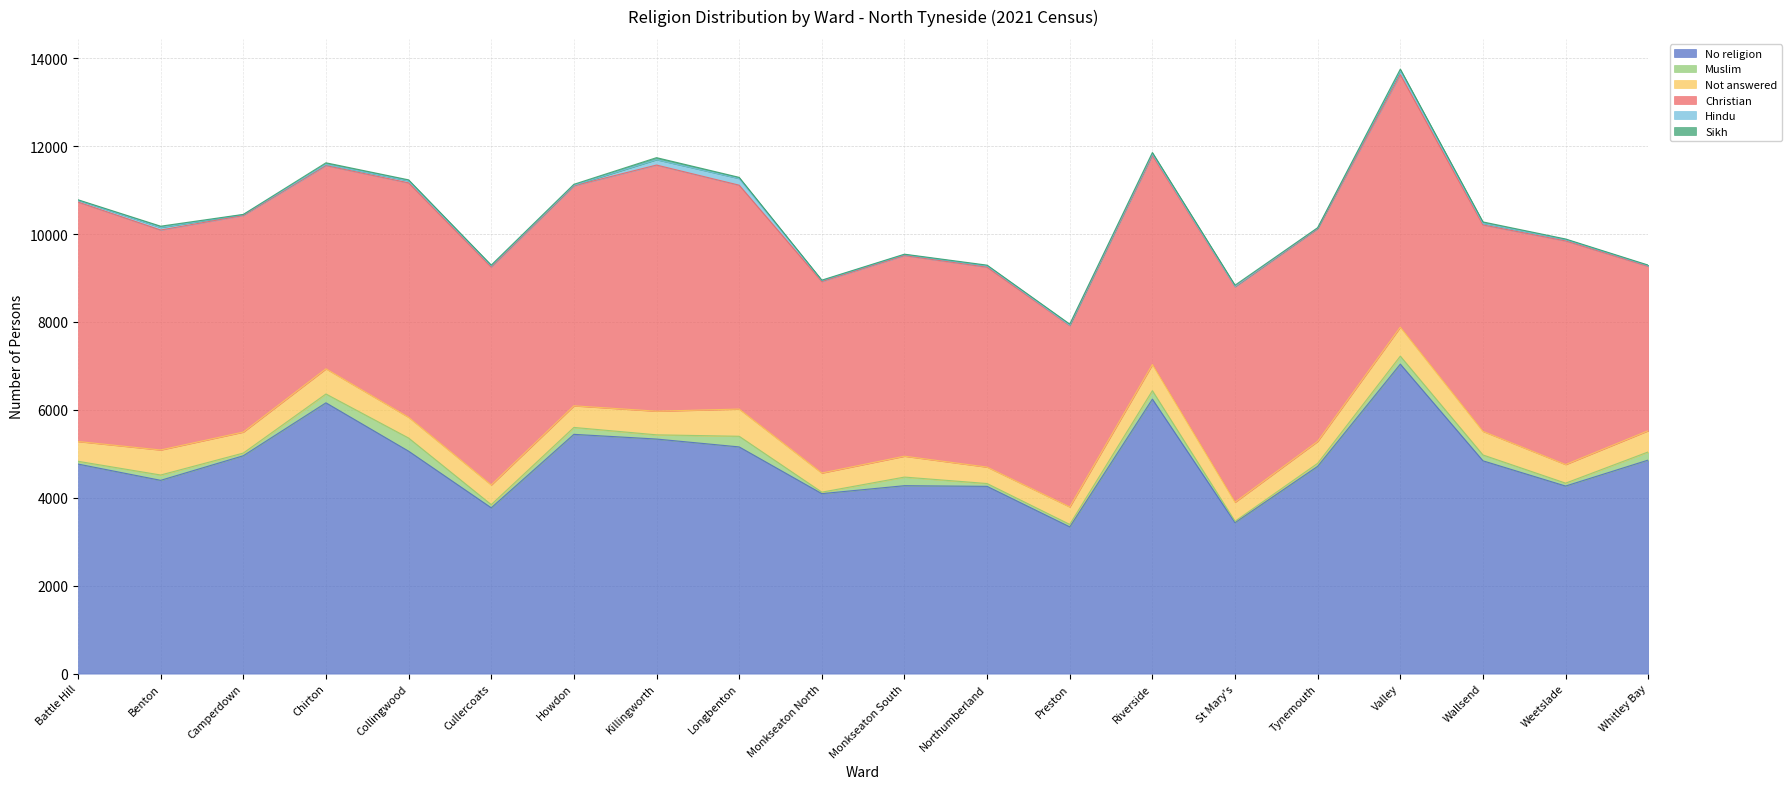

How many interior local peaks does the Sikh series have?

5